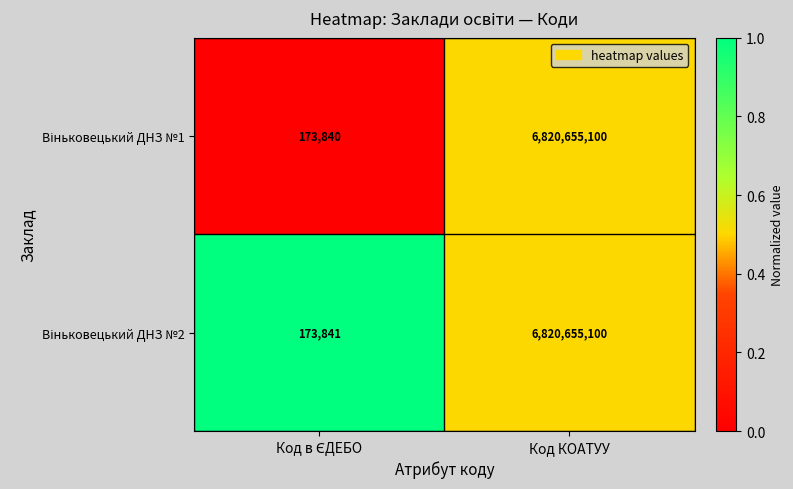

At which category is the sum across all series the highest?

Код КОАТУУ